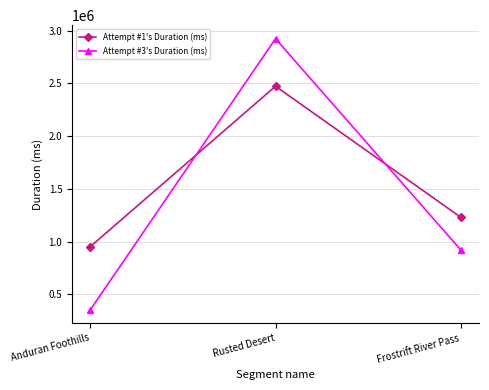

Which category has the highest value across all series?

Rusted Desert